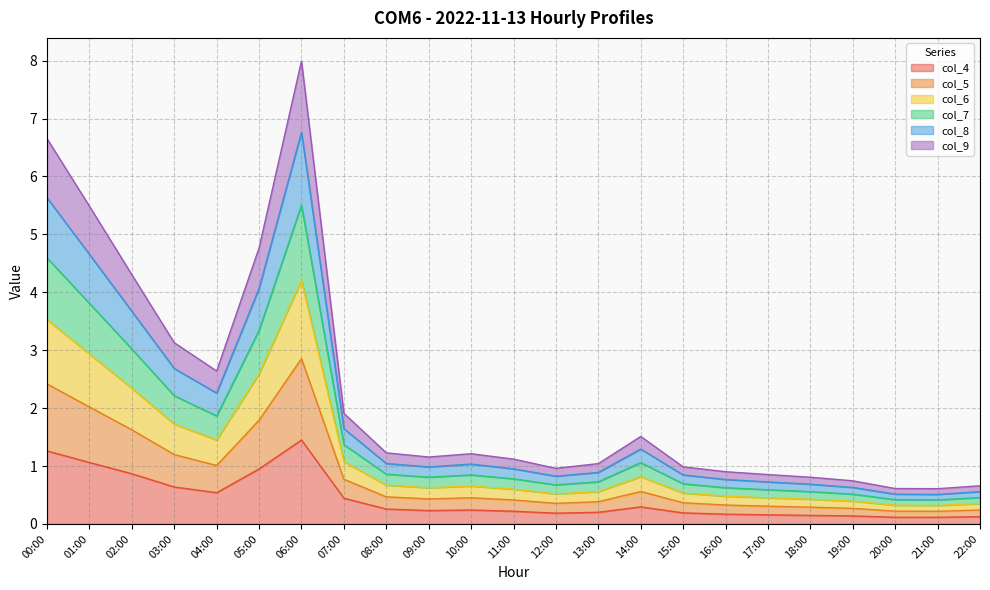

What is the difference between the highest and lowest values at 12:00?

0.8